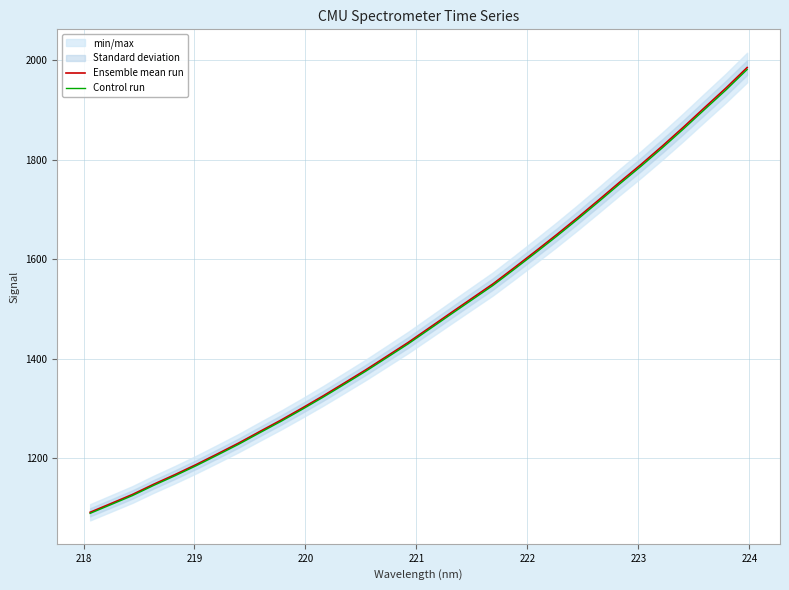

What is the maximum value for Control run?

1981.9